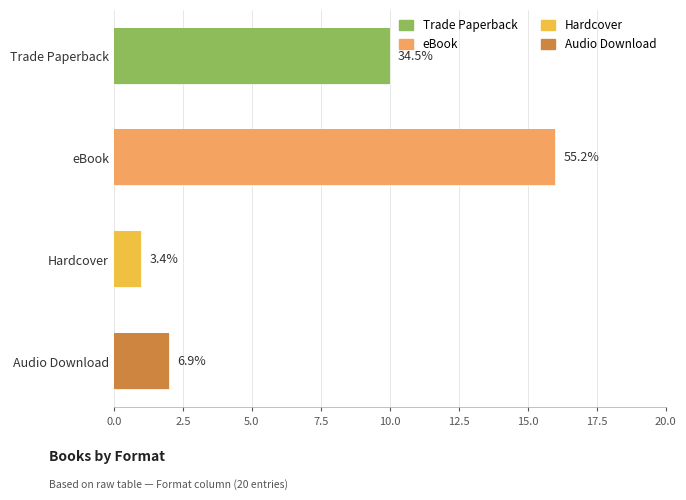

Which series has the widest spread of values?

Trade Paperback